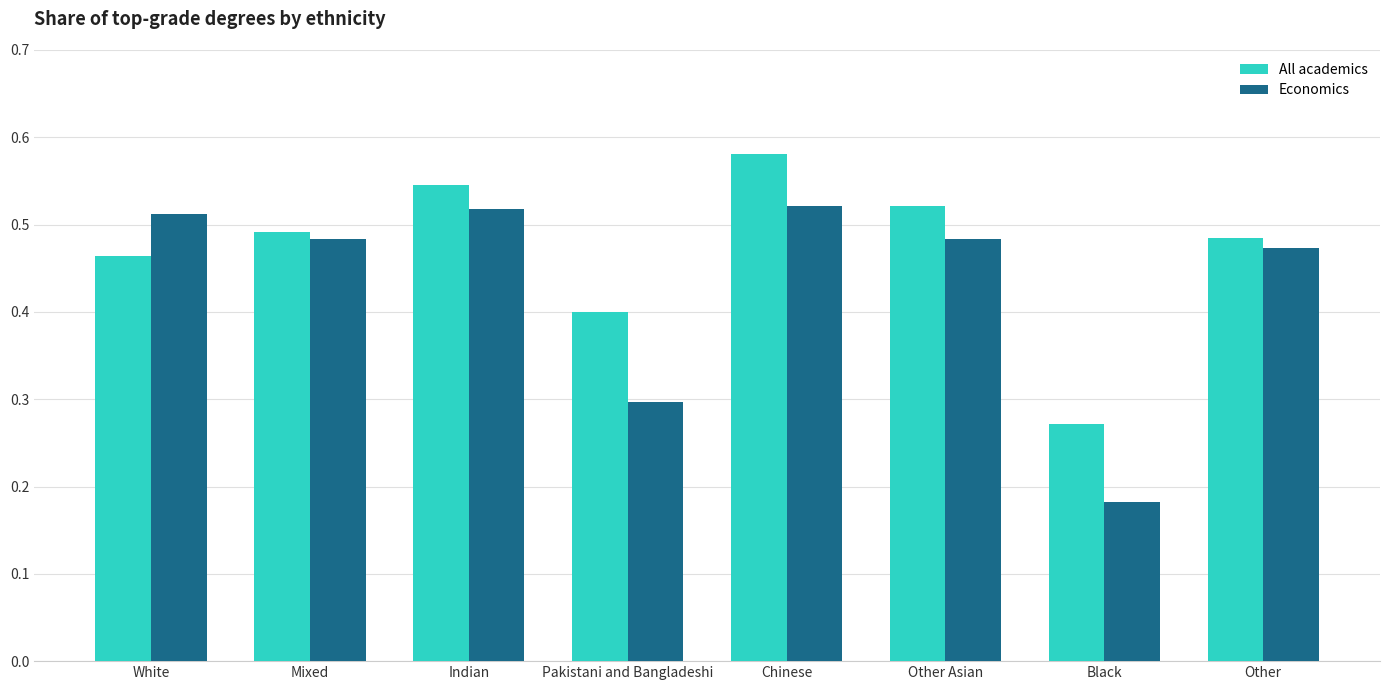

What is the label of the 3rd bar from the right?

Other Asian